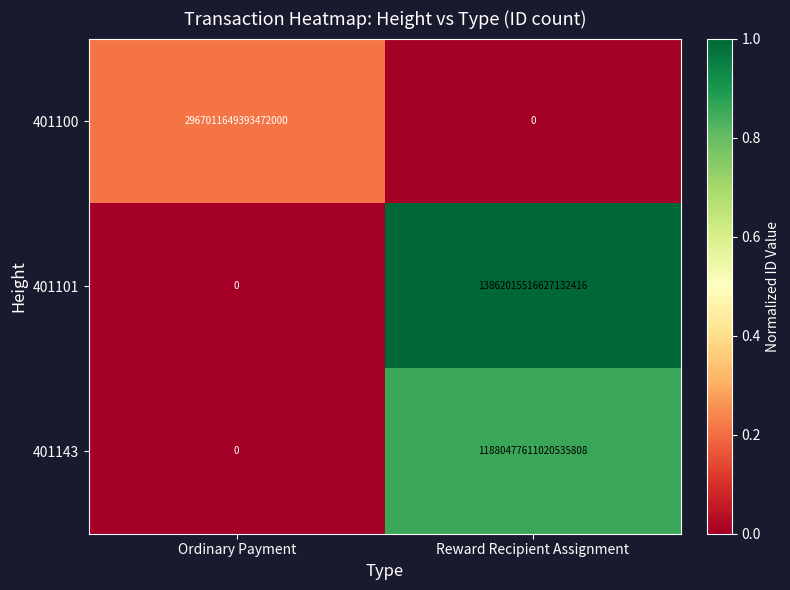

At which label is 401143 closest to 5940238805510267904?

Ordinary Payment